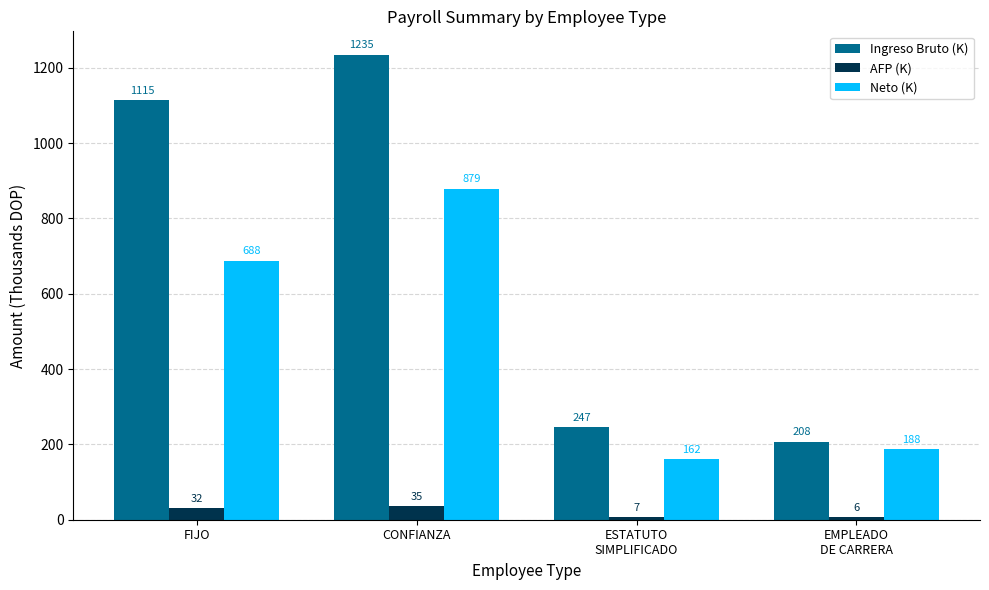

What is the average value of the AFP (K) series?

20.1